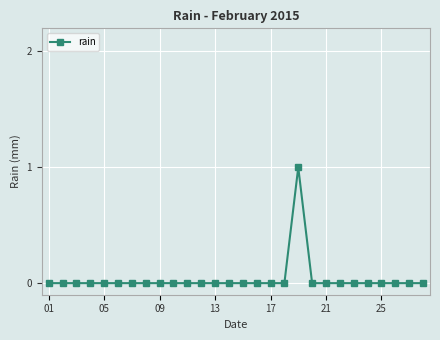

True or false: the data has more than 0 interior local peaks.

True